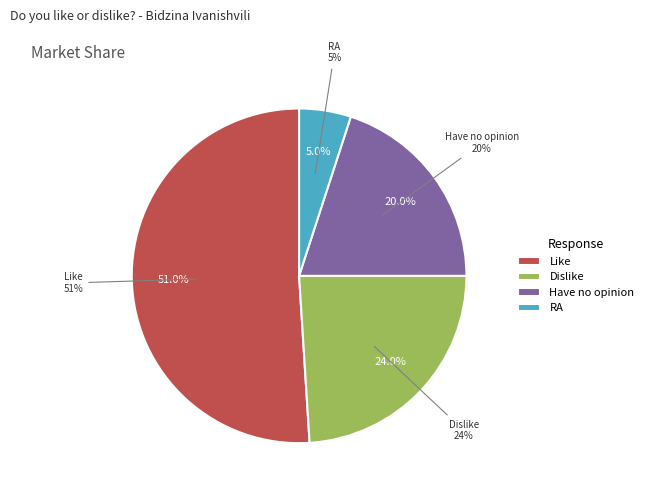

To the nearest percent, what is the average slice percentage?

25%